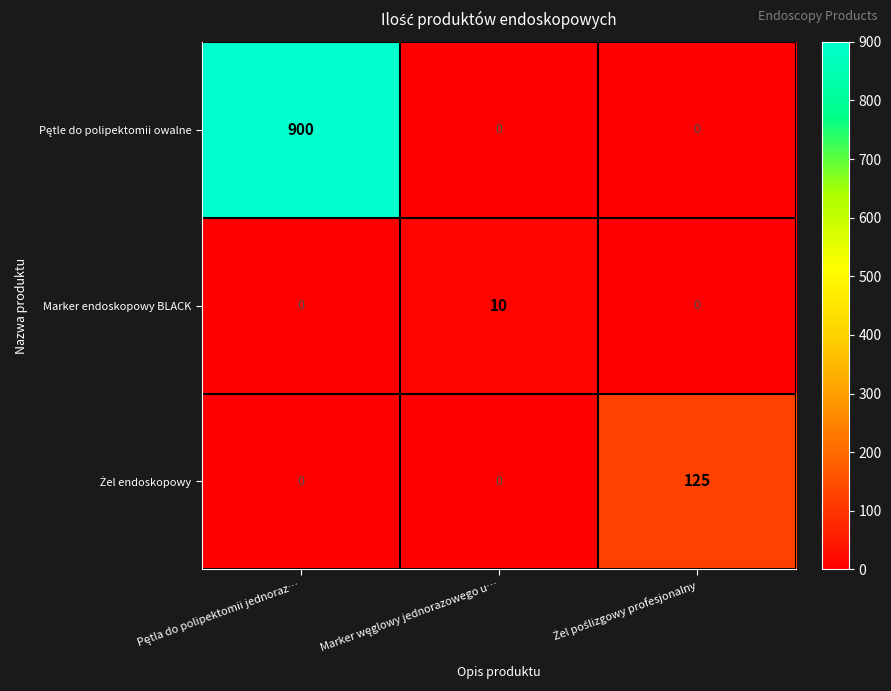

What is the sum of all Marker endoskopowy BLACK values?

10